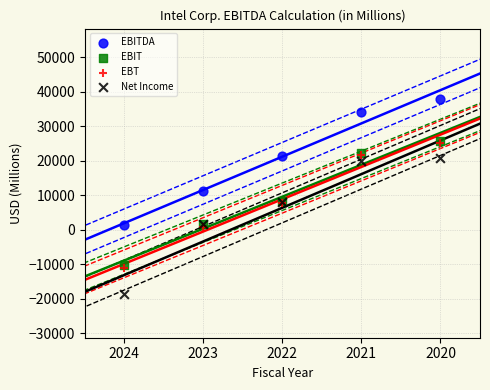

Which series has the largest Y range (max minus min)?

Net Income